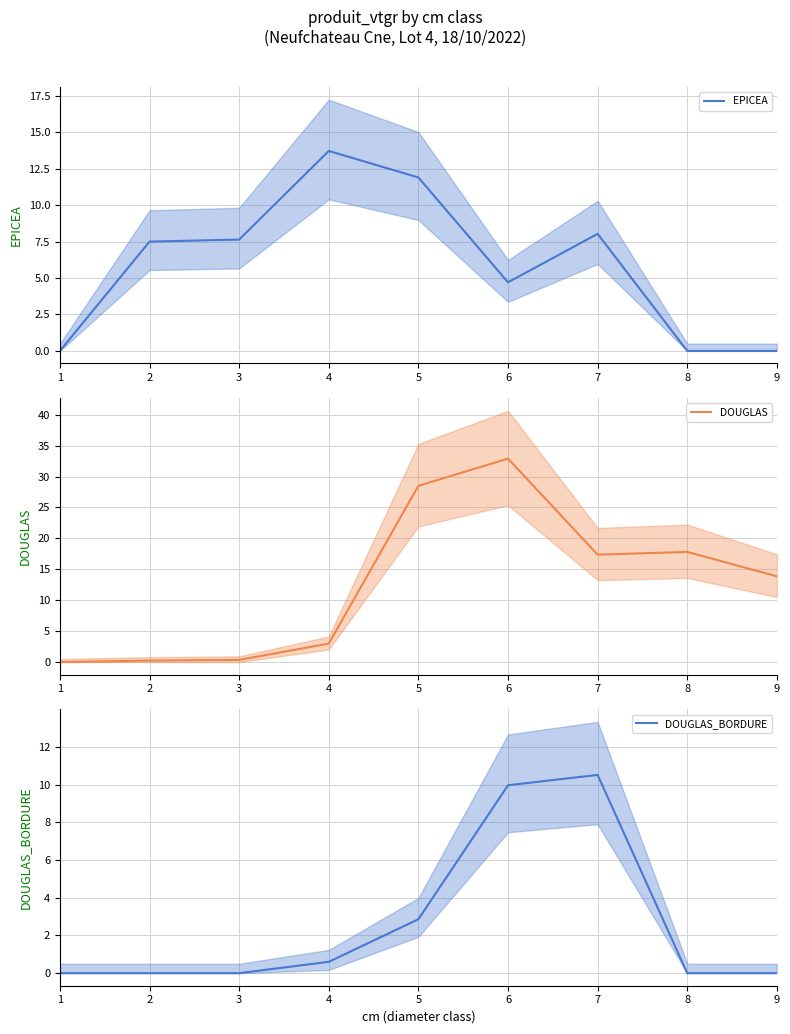

Which series has the largest total across all categories?

DOUGLAS